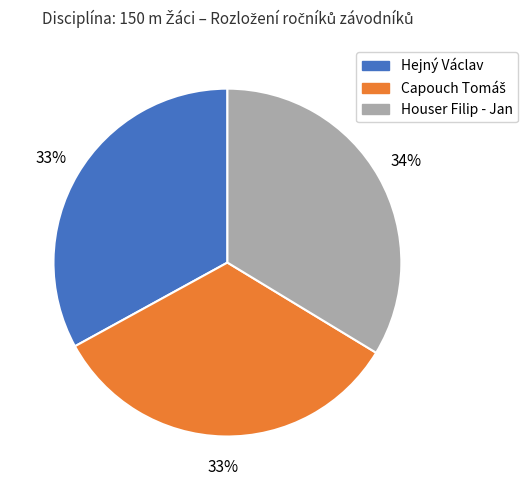

What percentage is the Houser Filip - Jan slice, to the nearest percent?

34%